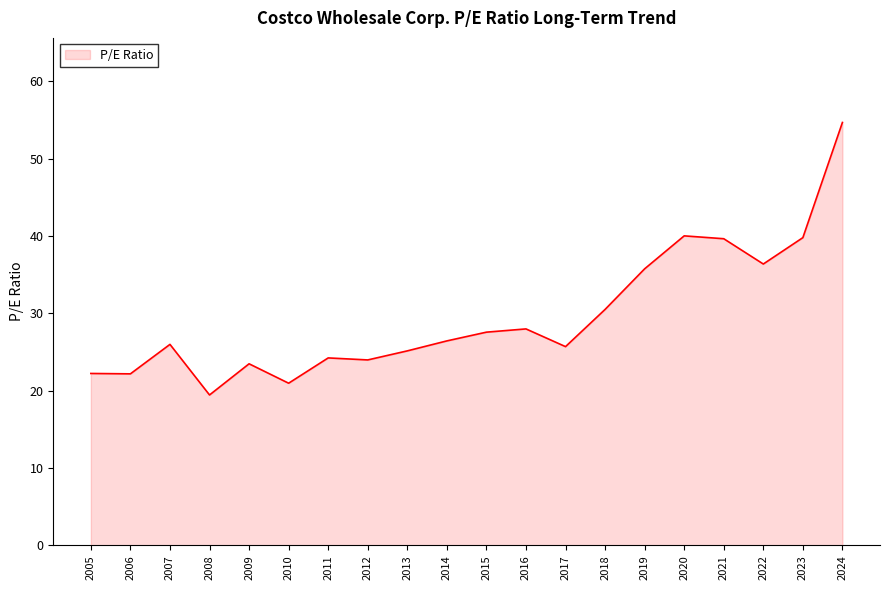

At which label is the value closest to 37?

2022